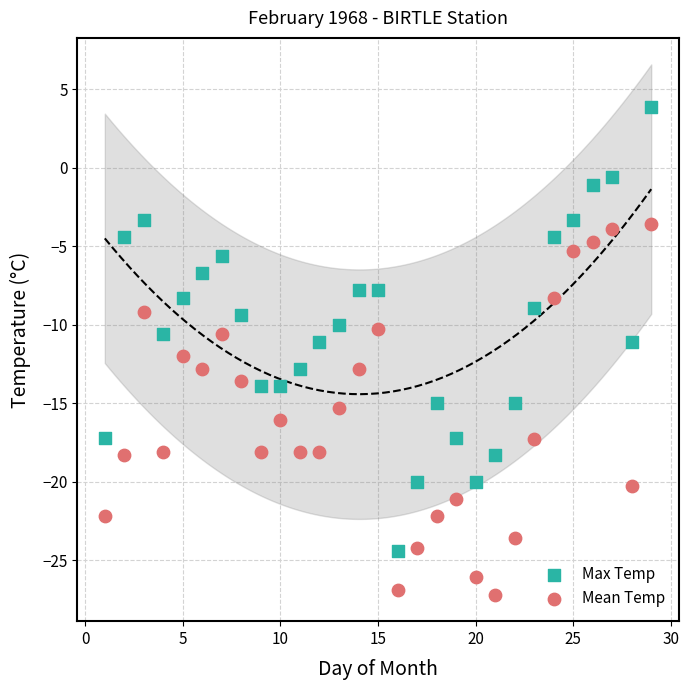

Across all data points, what is the range of X values (max minus min)?

28.0